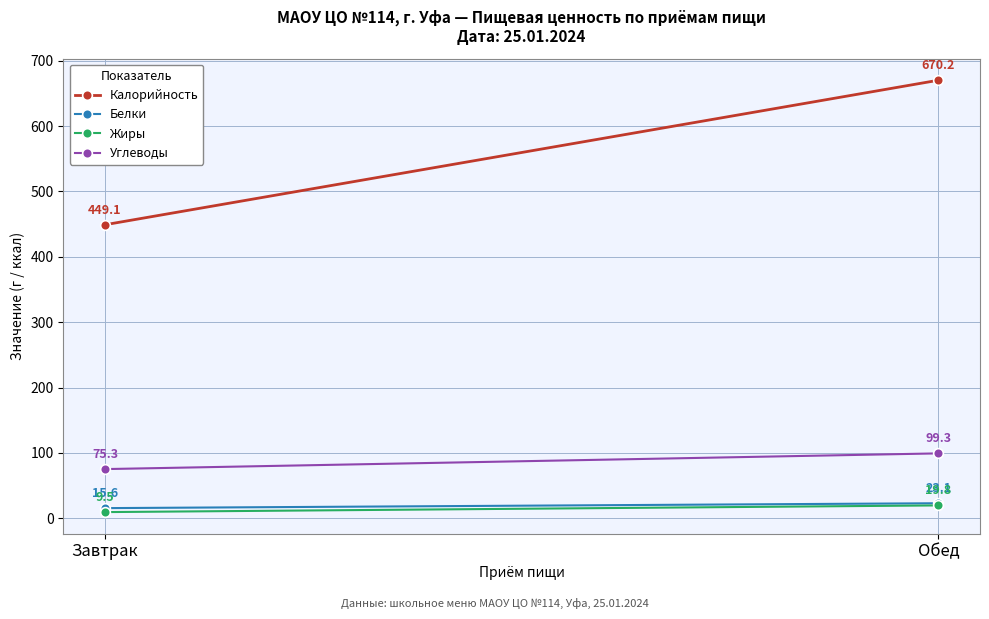

What is the sum of all Углеводы values?

174.7